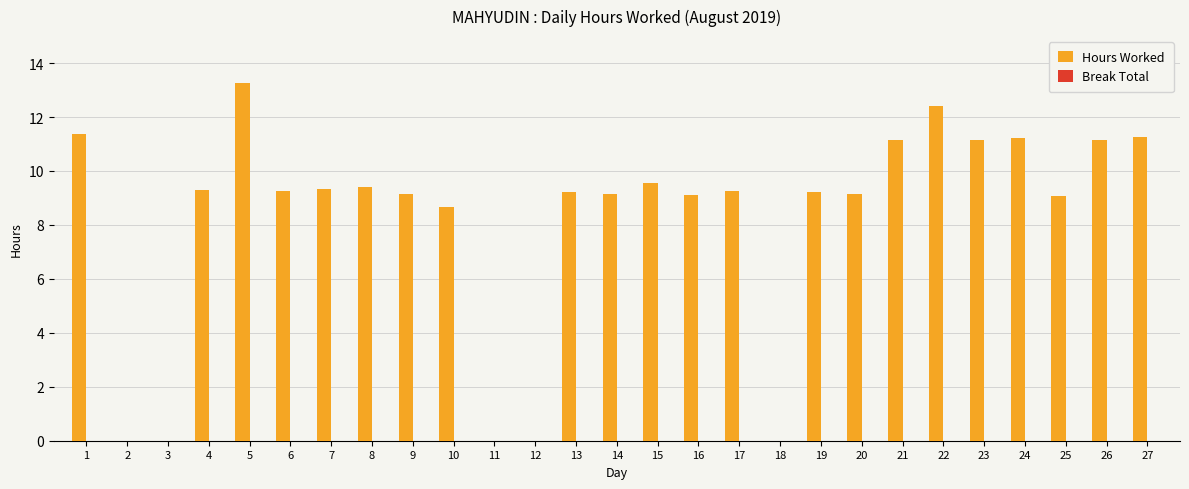

Which category has the highest value across all series?

5